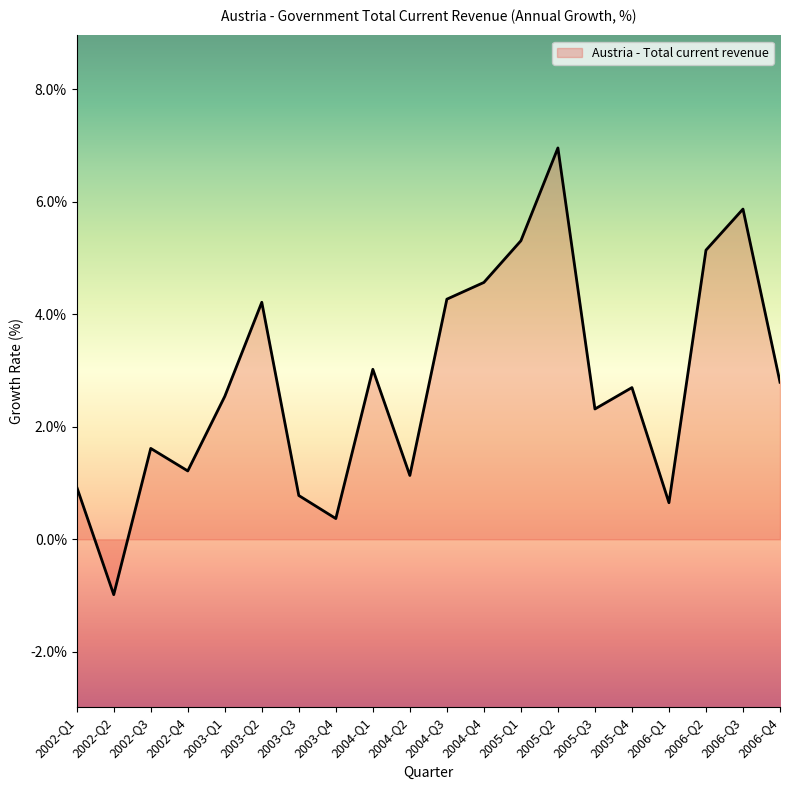

Reading right to left, list all the values displayed in this chart.

2.8	5.9	5.1	0.7	2.7	2.3	7.0	5.3	4.6	4.3	1.1	3.0	0.4	0.8	4.2	2.5	1.2	1.6	-1.0	0.9